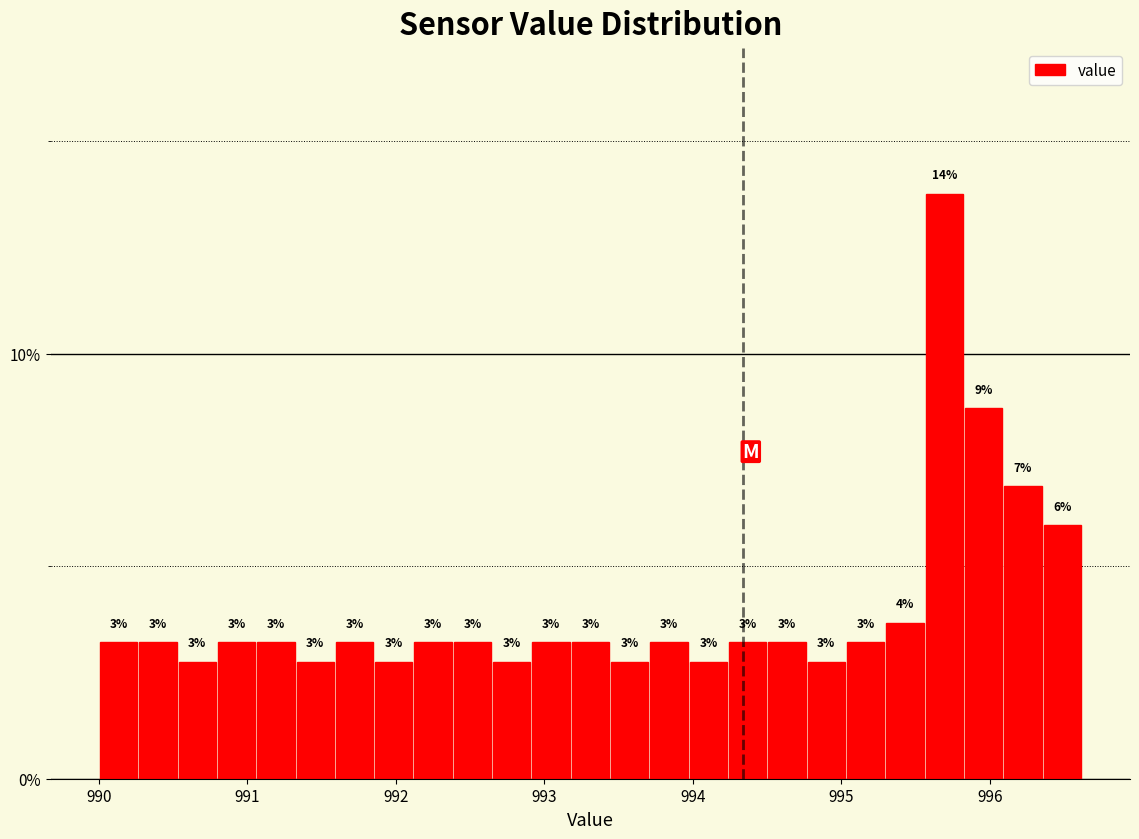

Read against the x-axis, roughly where is the centre of the tallest bar?

995.7